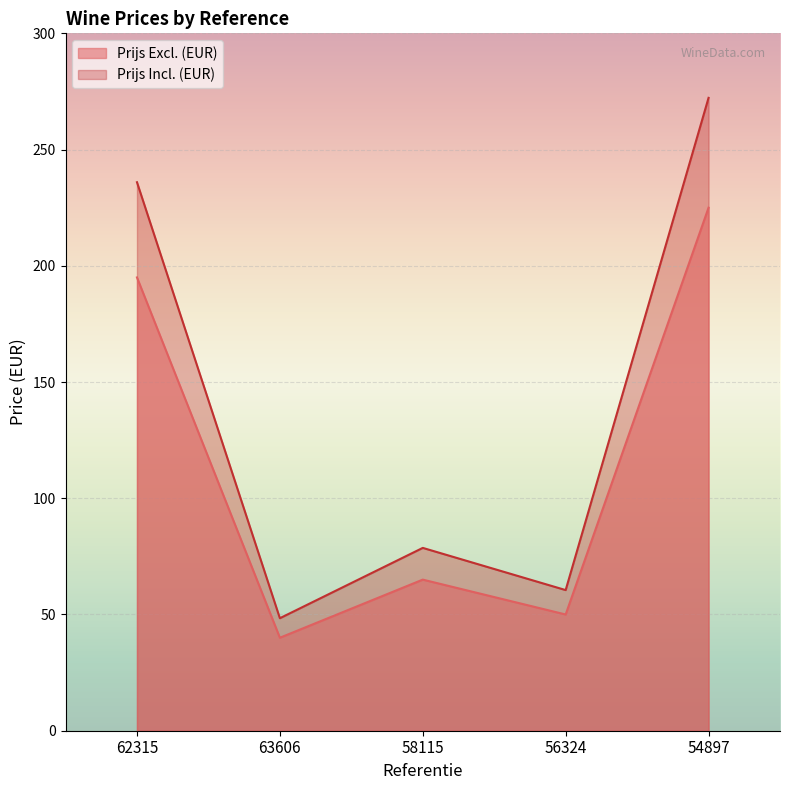

How many lines are shown in the chart?

2